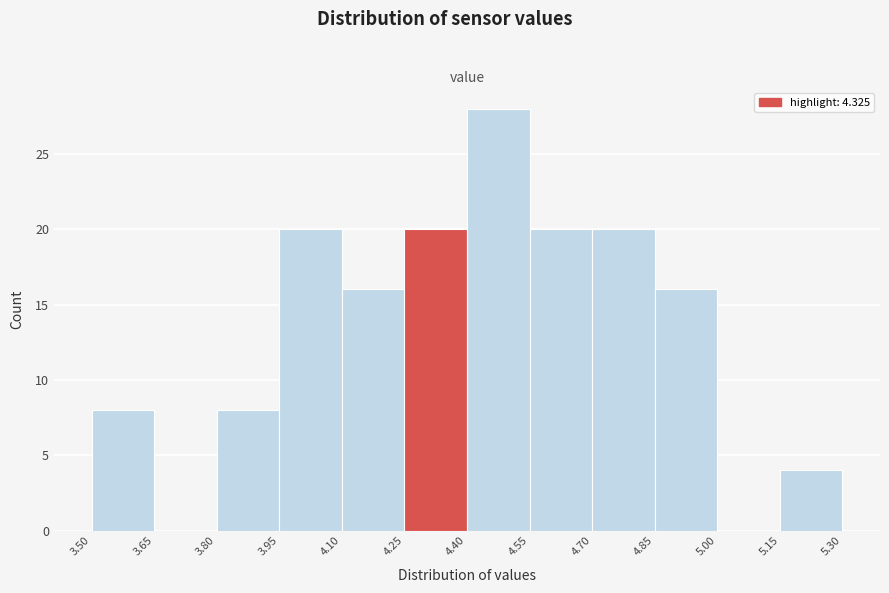

Reading left to right, transcribe this chart: for each bar, give the range it covers on the x-axis and its height. The values are not printed on the chart, so give them approximately, as read against the axis.

3.50 to 3.65: 8
3.65 to 3.80: 0
3.80 to 3.95: 8
3.95 to 4.10: 20
4.10 to 4.25: 16
4.25 to 4.40: 20
4.40 to 4.55: 28
4.55 to 4.70: 20
4.70 to 4.85: 20
4.85 to 5.00: 16
5.00 to 5.15: 0
5.15 to 5.30: 4